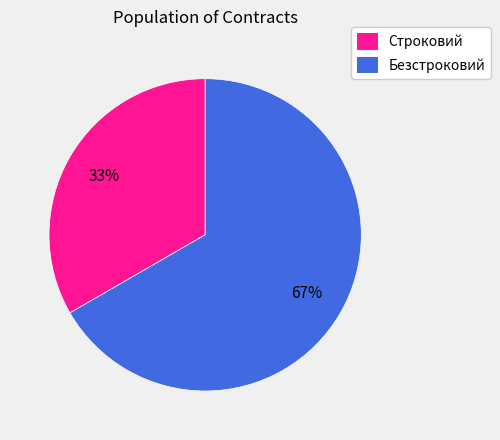

To the nearest percent, what portion does Строковий represent?

33%